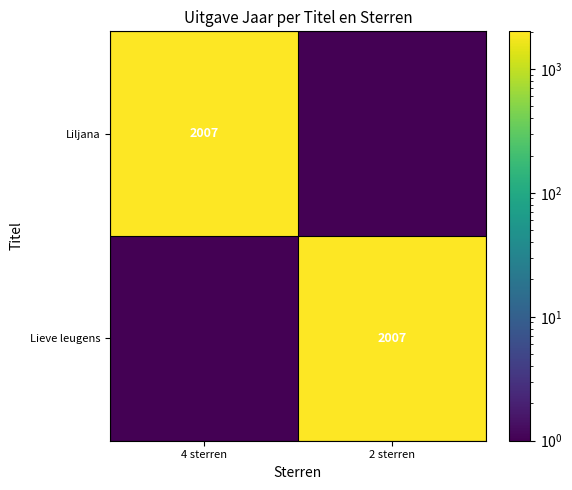

Is it true that Lieve leugens equals 2007.0 at 2 sterren?

True